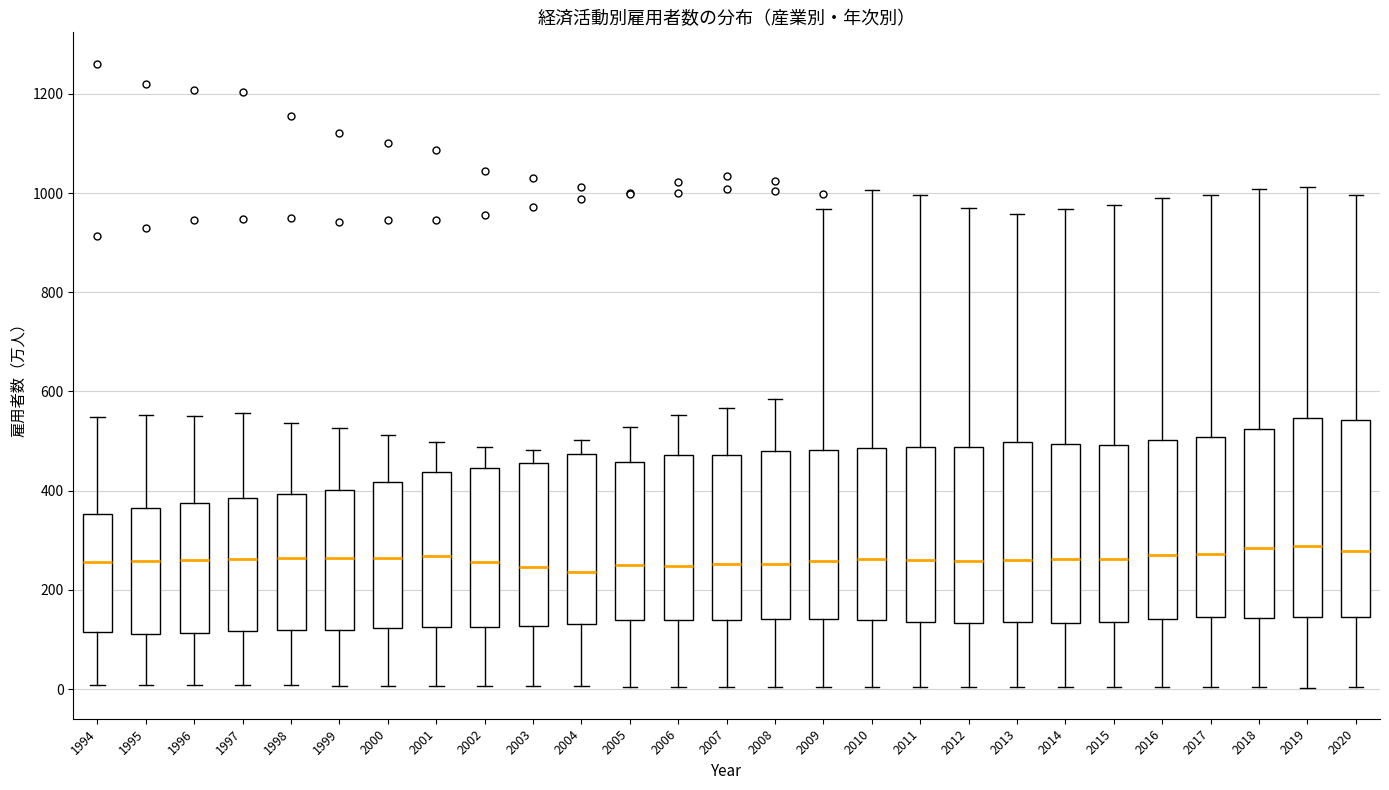

Where does the lower whisker of the box at x = 2017 end on the y-axis? The values are not printed on the chart, so give them approximately, as read against the axis.

0